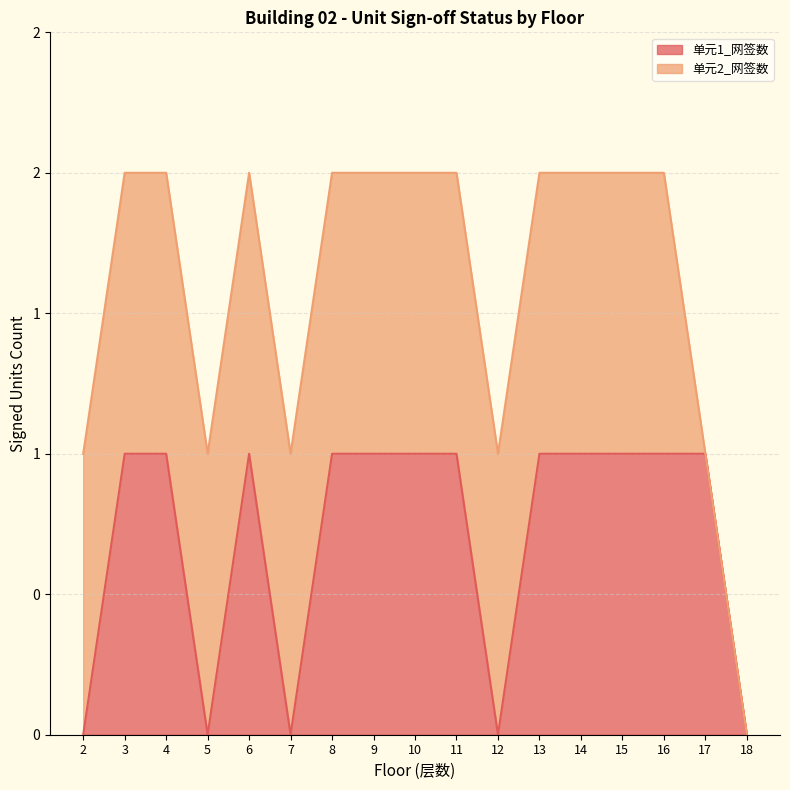

Where is the data nearest to the value 0?

2